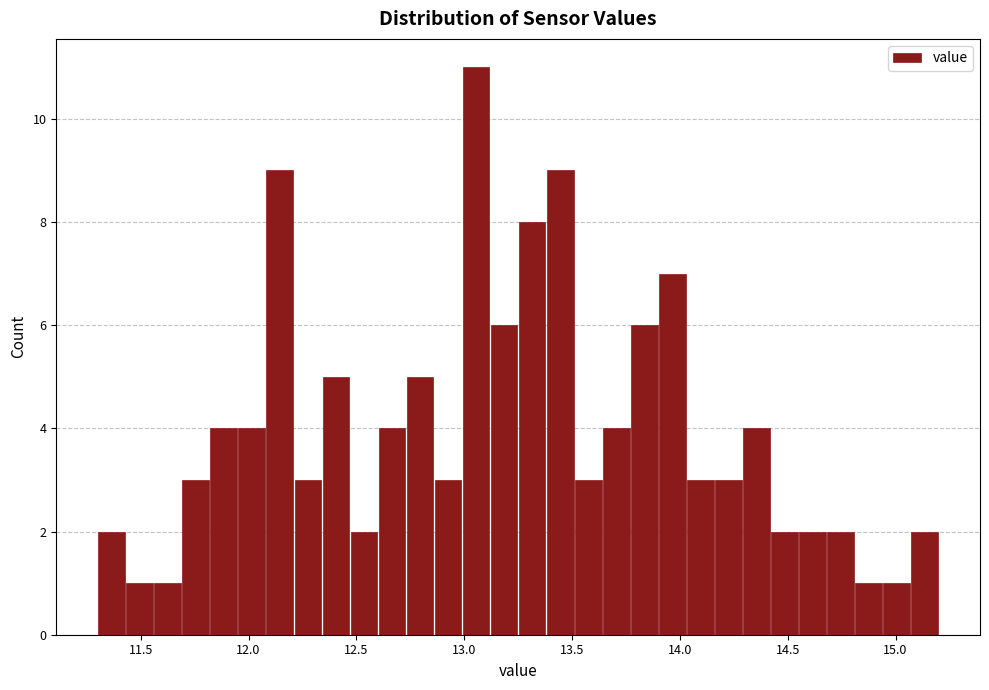

Around what value on the x-axis is the tallest bar? Give the approximate position of its centre, as read against the axis.

13.05